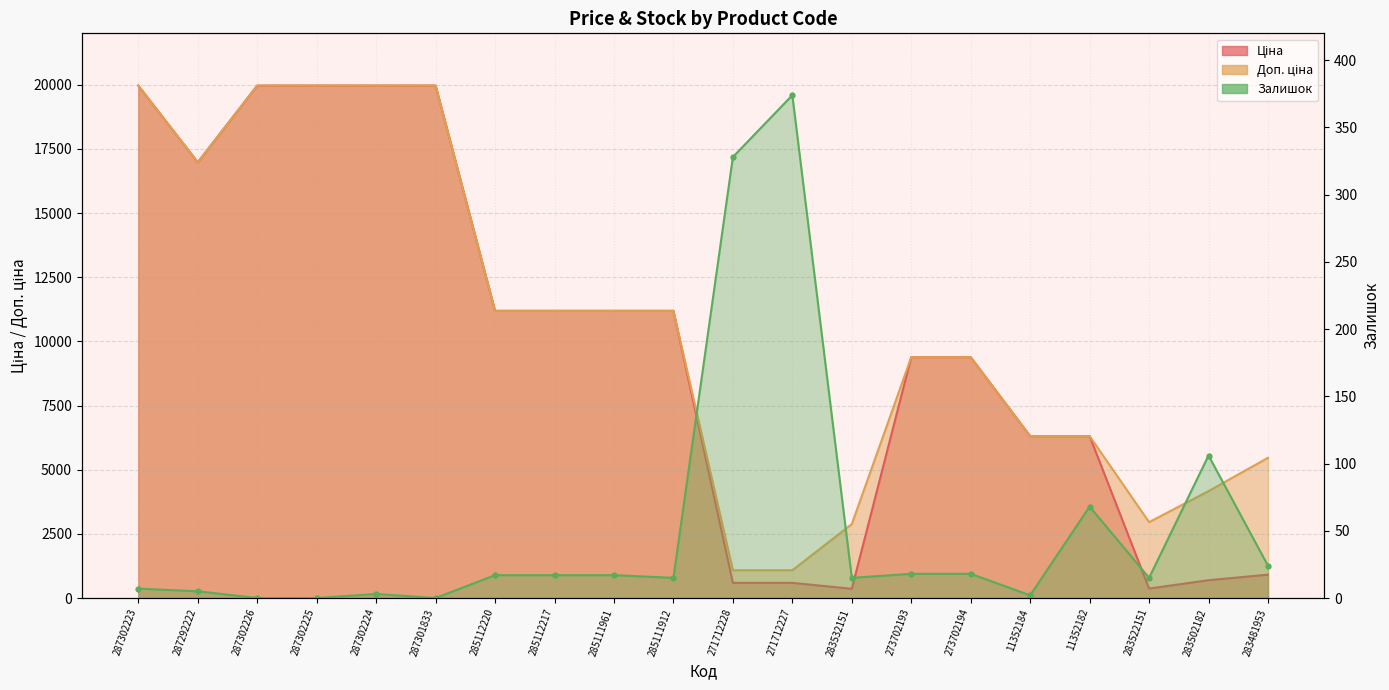

What is the value of the Доп. ціна point at the 17th from the left?

6308.8